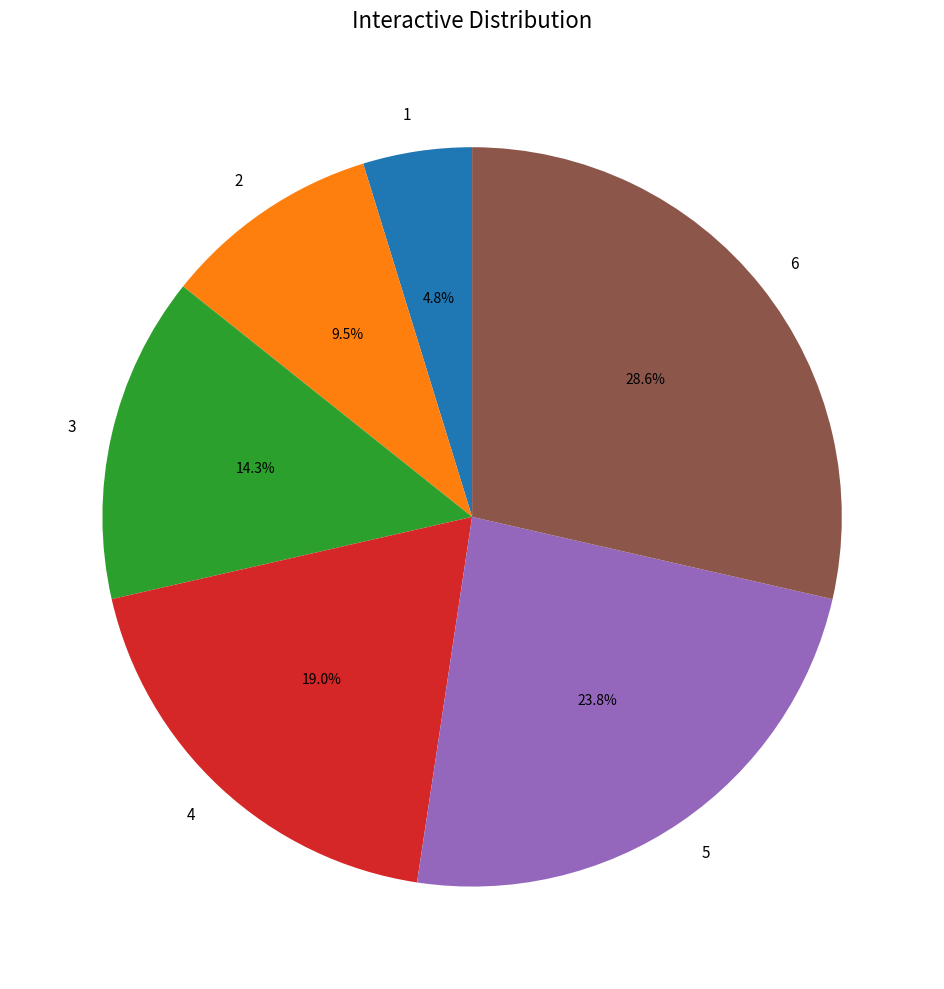

What is the smallest slice in the pie chart?

1